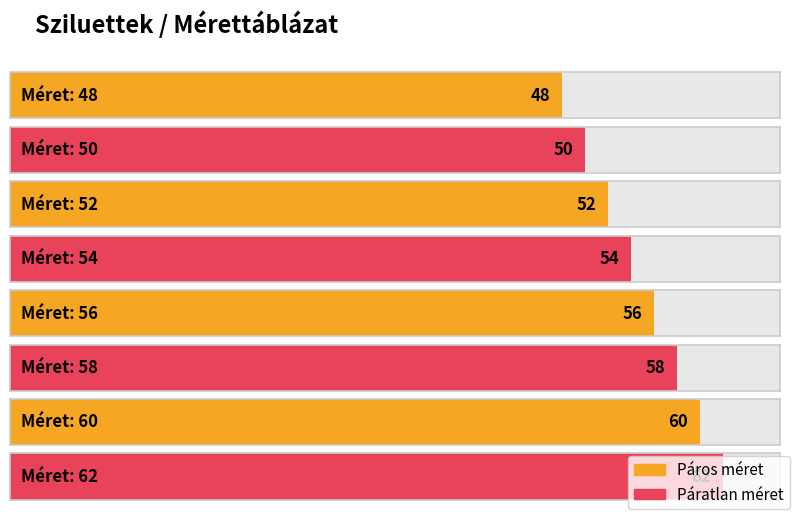

Is it true that the value at 50 is 15?

False